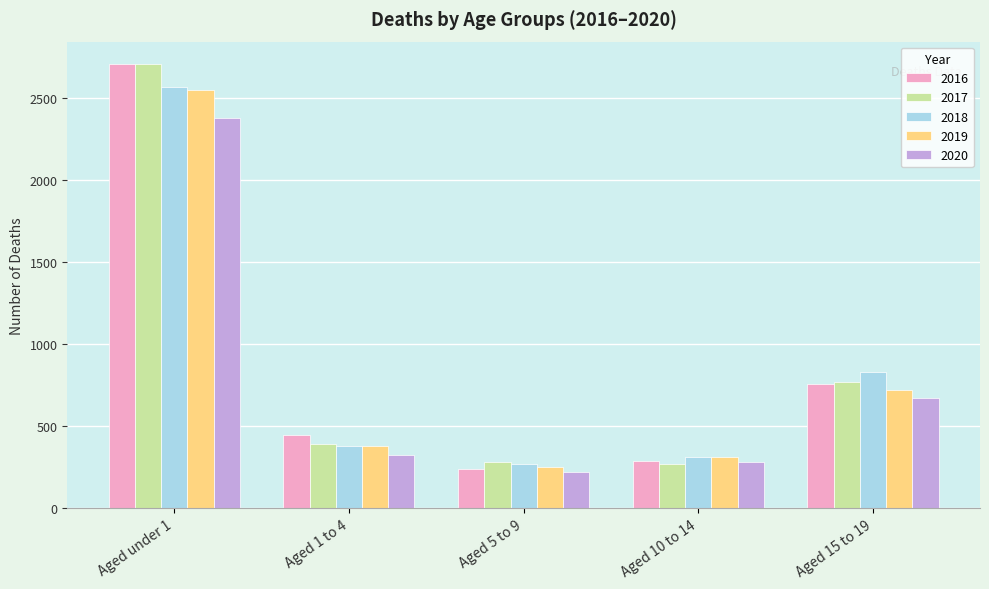

What is the difference between the second highest and second lowest values in the 2016 series?

474